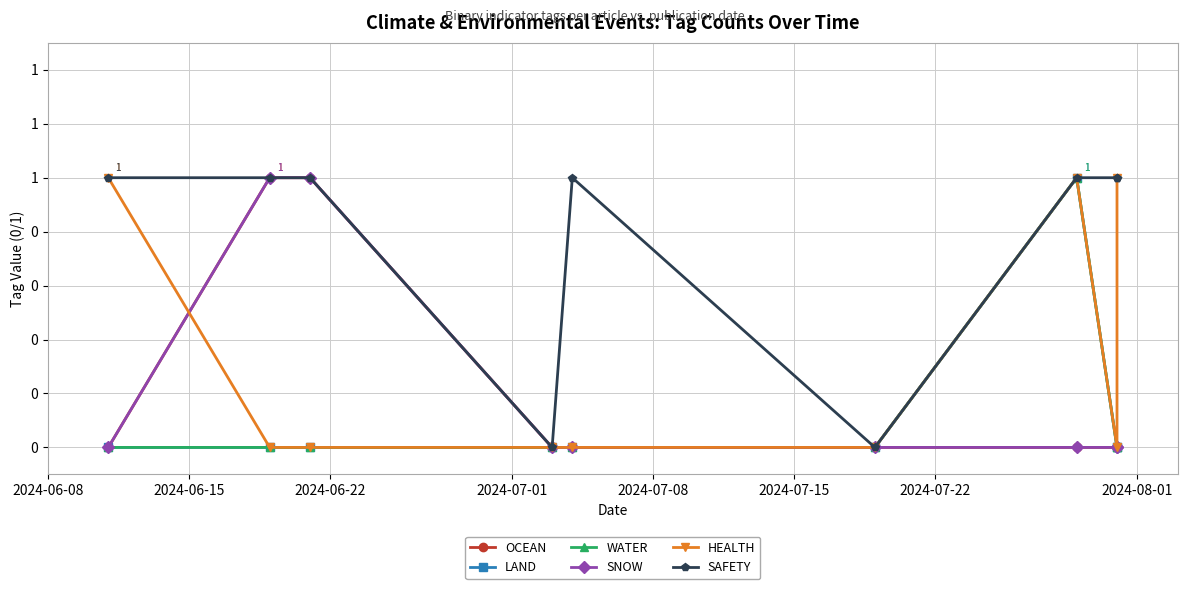

True or false: SNOW and WATER cross at least once.

False